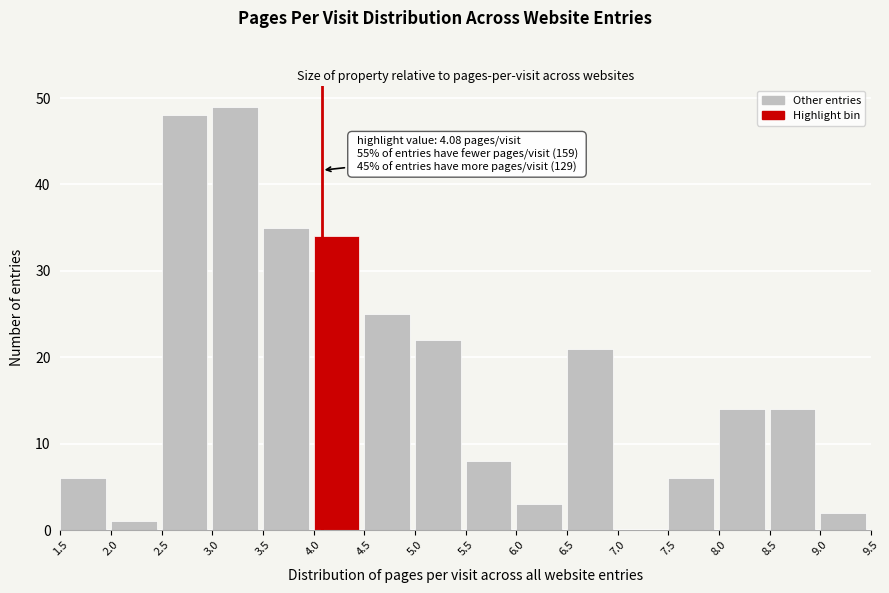

Which range on the x-axis has the tallest bar?

3.0 to 3.5